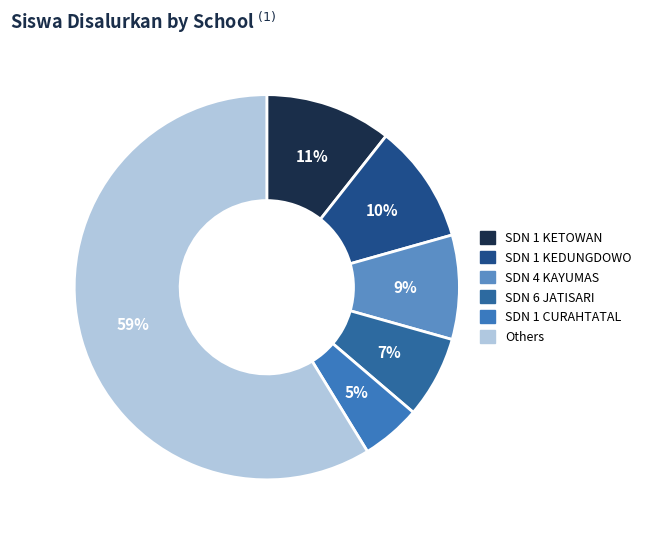

How many slices are in this pie chart?

6